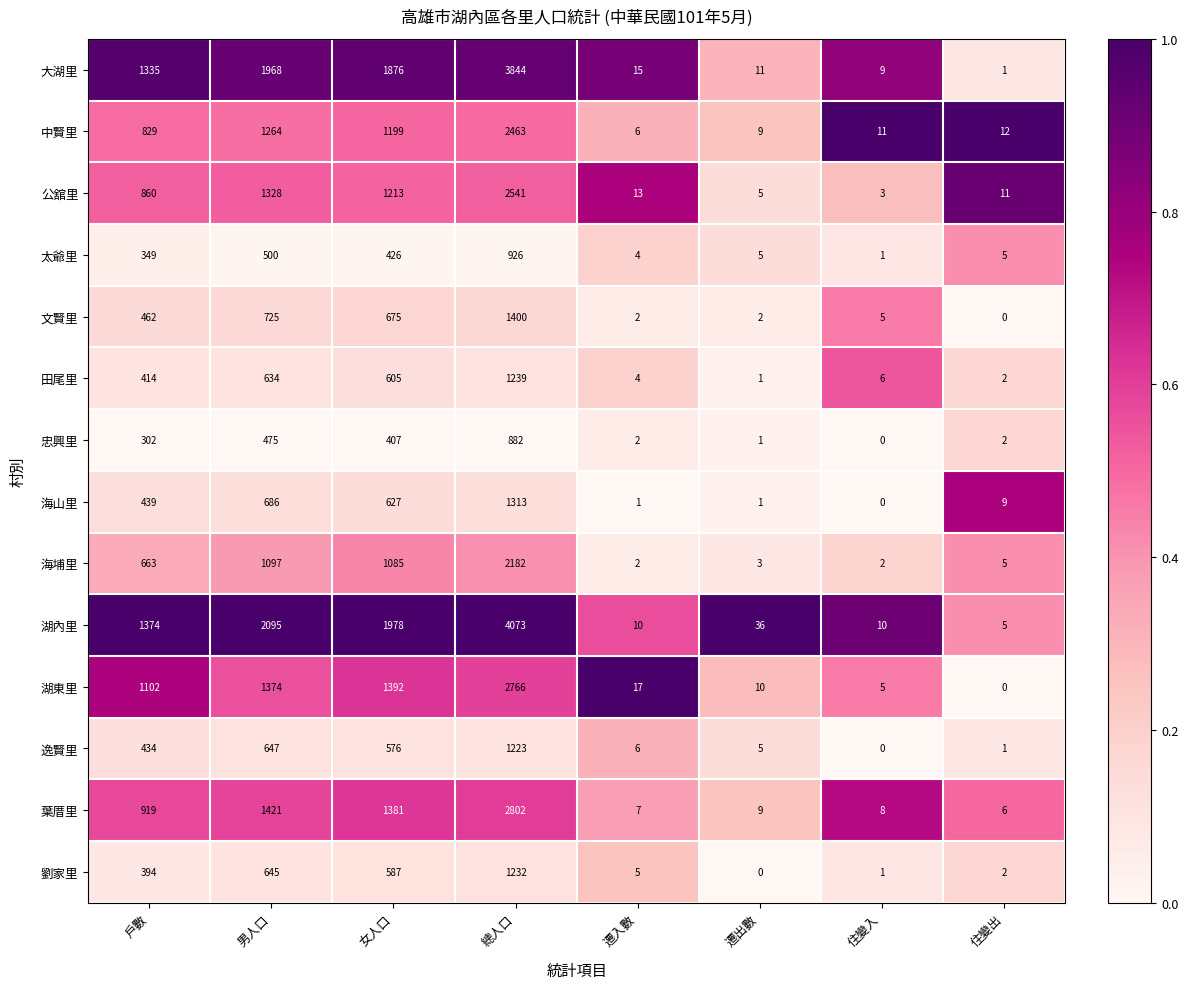

At which category is the sum across all series the highest?

總人口